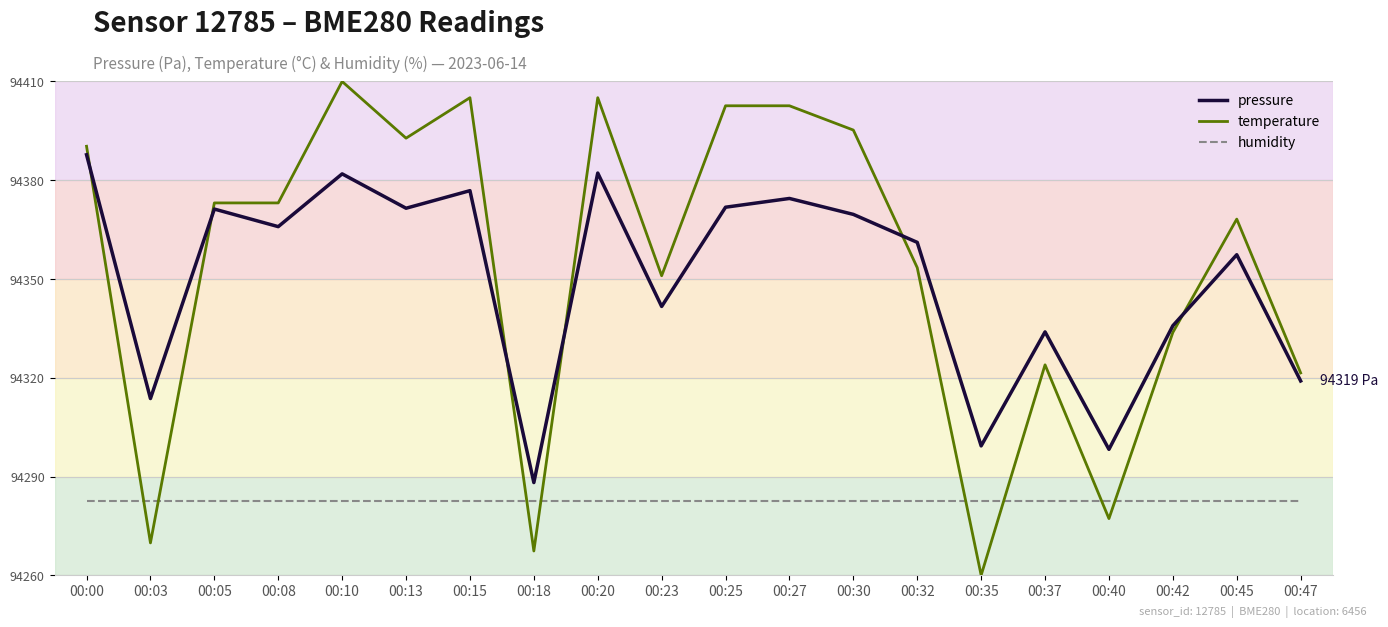

At 00:35, list the series in order from largest to smallest.

pressure, humidity, temperature